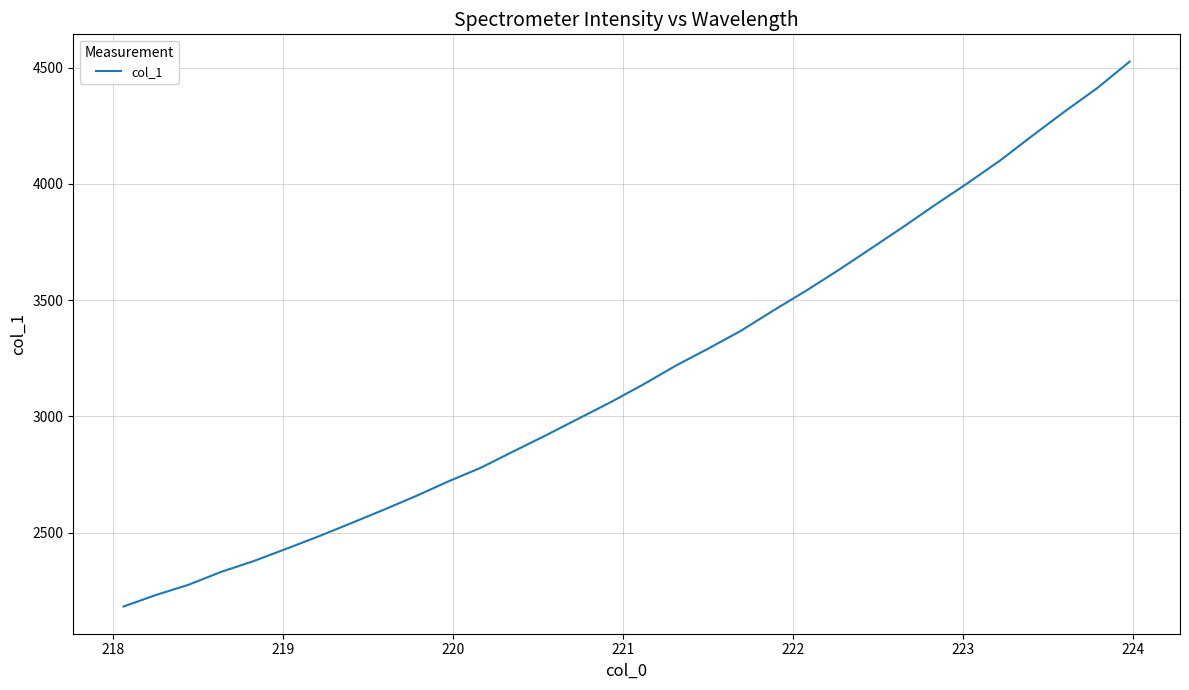

What is the greatest value displayed?

4526.4